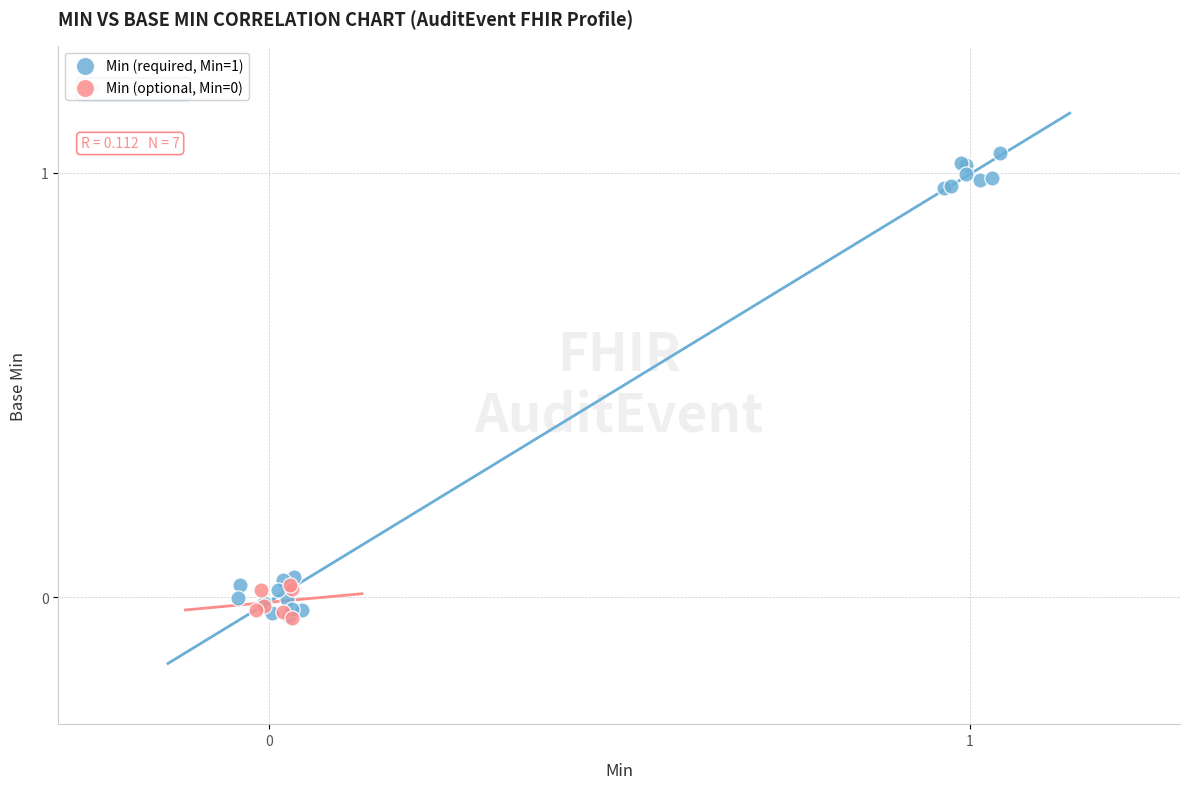

Which series reaches the maximum Y coordinate?

Min (required, Min=1)